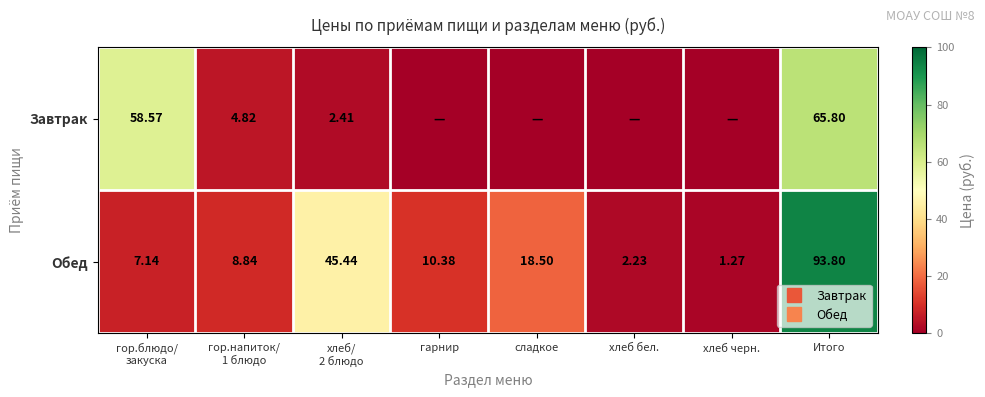

The value of Завтрак at хлеб/ 2 блюдо is 4.3. True or false?

False